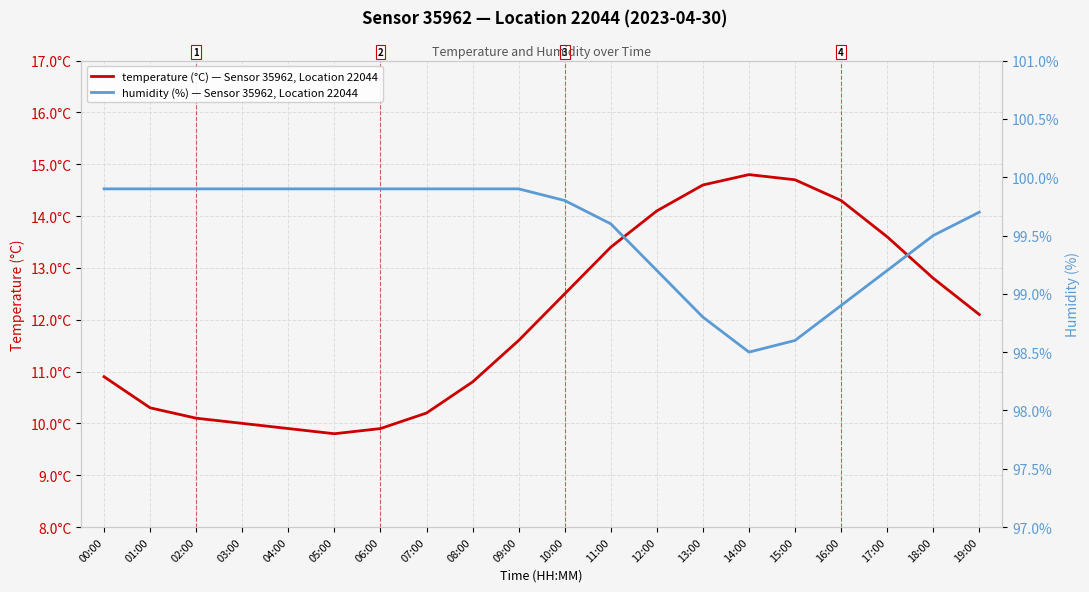

Which series changed the most between 04:00 and 08:00?

temperature (°C) — Sensor 35962, Location 22044